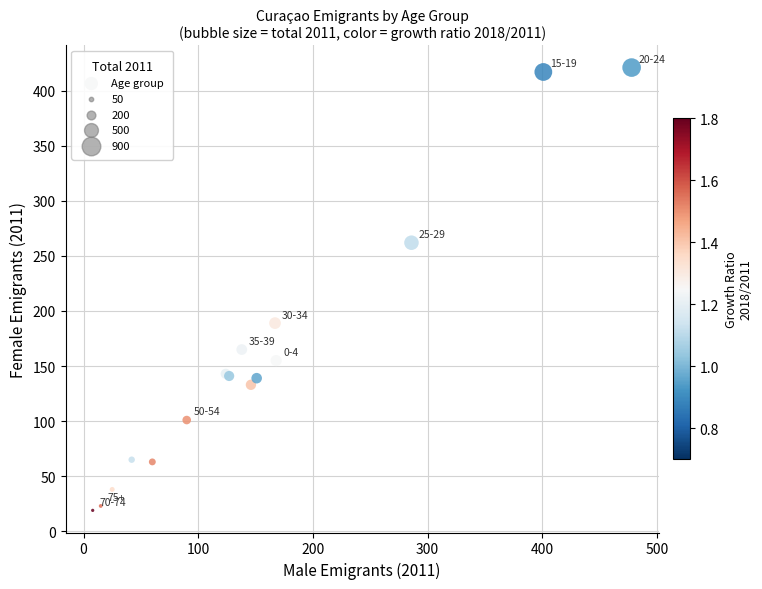

What Y value in the scatter plot is closest to 220?

189